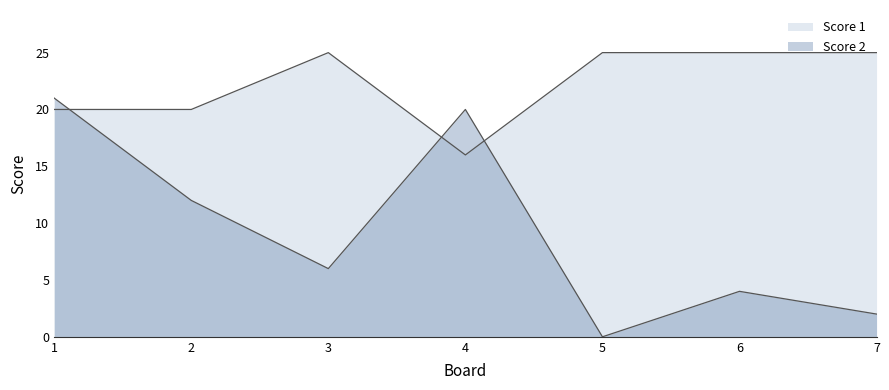

True or false: Score 2 has more than 1 points higher than both neighbors.

True